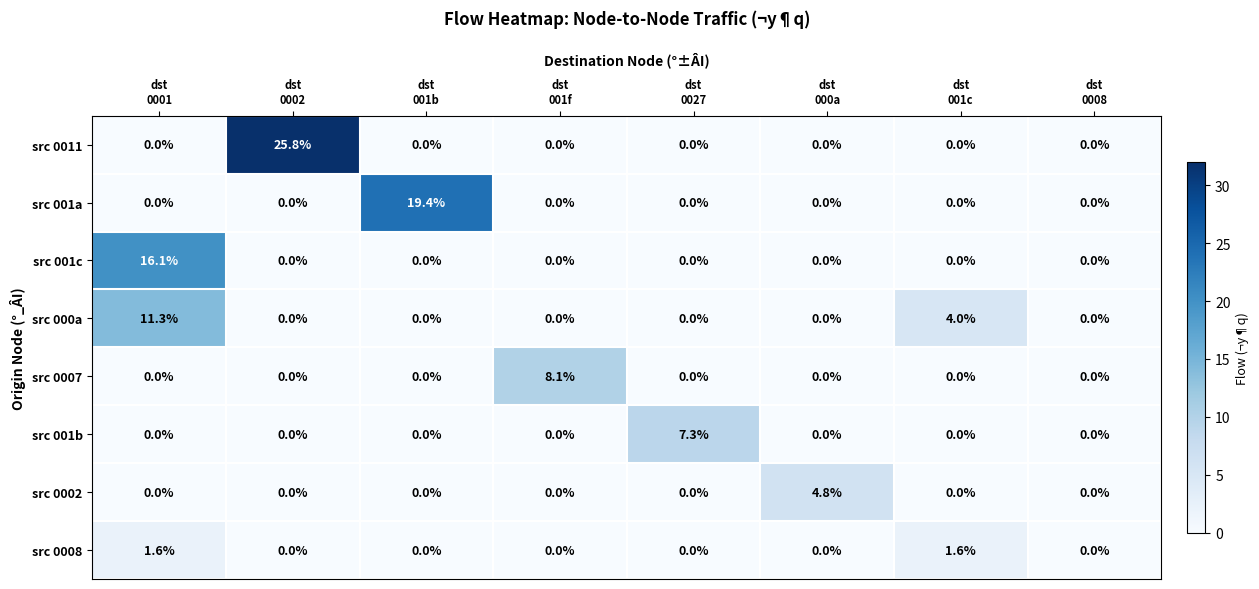

At which category is the sum across all series the highest?

dst
0001